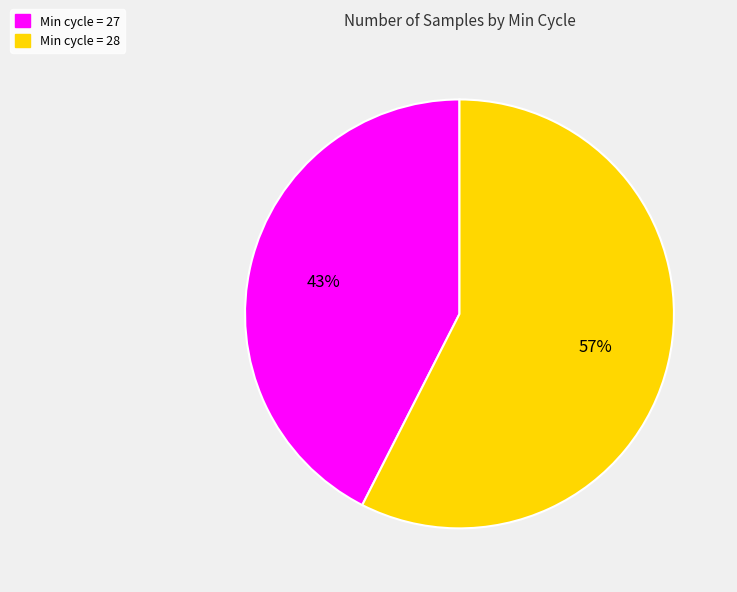

Does any single category account for the majority?

Yes